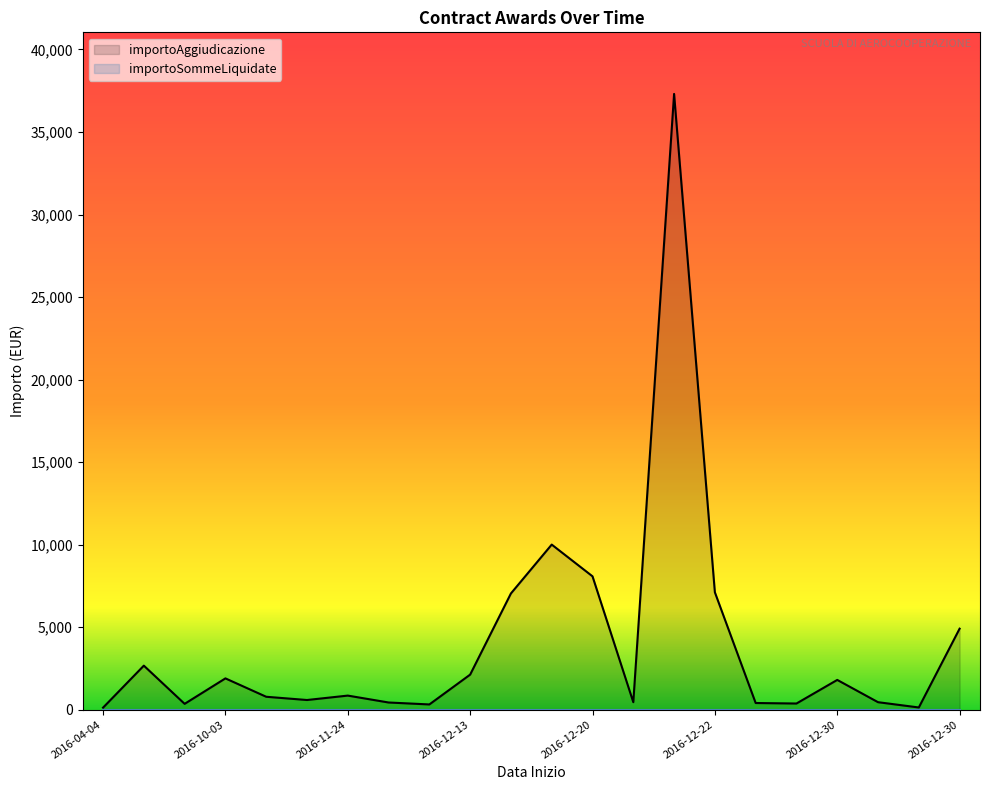

What is the value of the 7th point from the left?

779.0